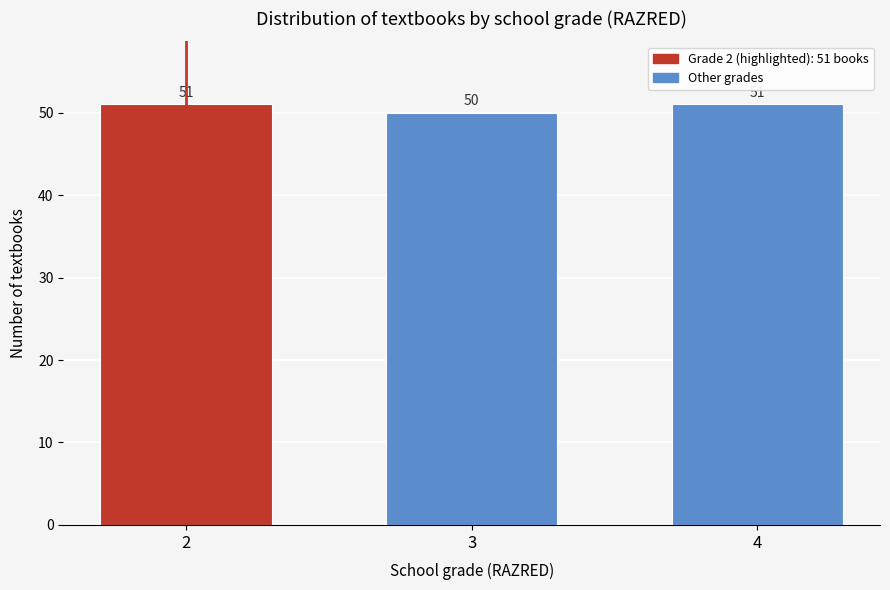

Reading right to left, list all the values displayed in this chart.

4=51	3=50	2=51